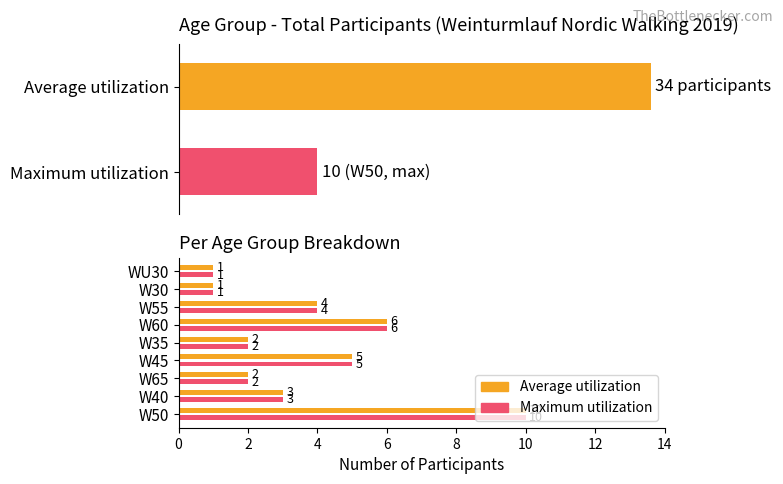

What is the value of the Average utilization bar at the 6th from the left?

6